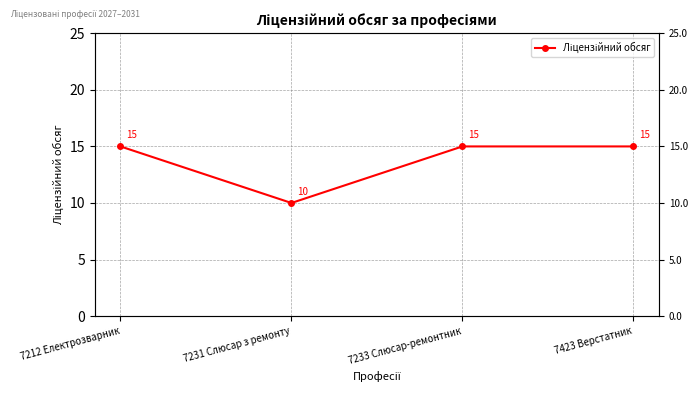

Is it true that the value at 7233 Слюсар-ремонтник is 15?

True